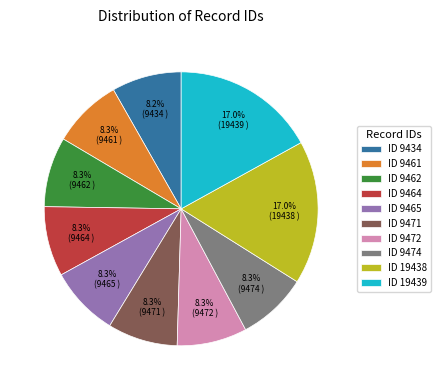

What is the ratio of the value at ID 9464 to the value at ID 9474?

1.0